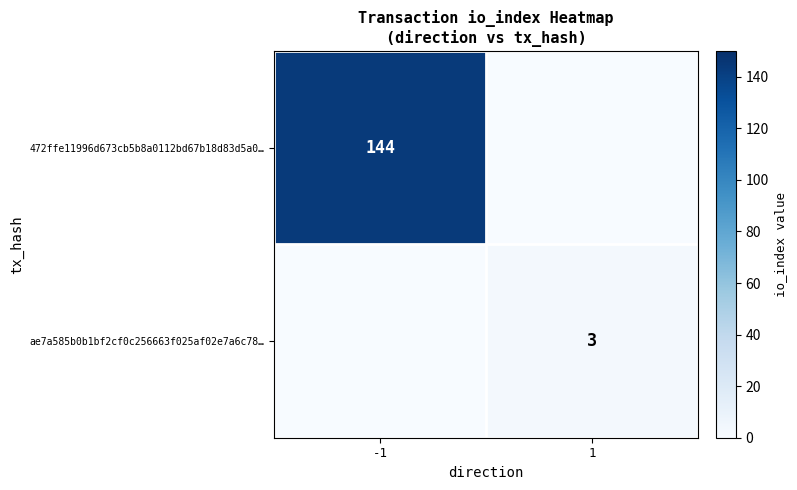

The ae7a585b0b1bf2cf0c256663f025af02e7a6c78… series shows 3 at 1. True or false?

True